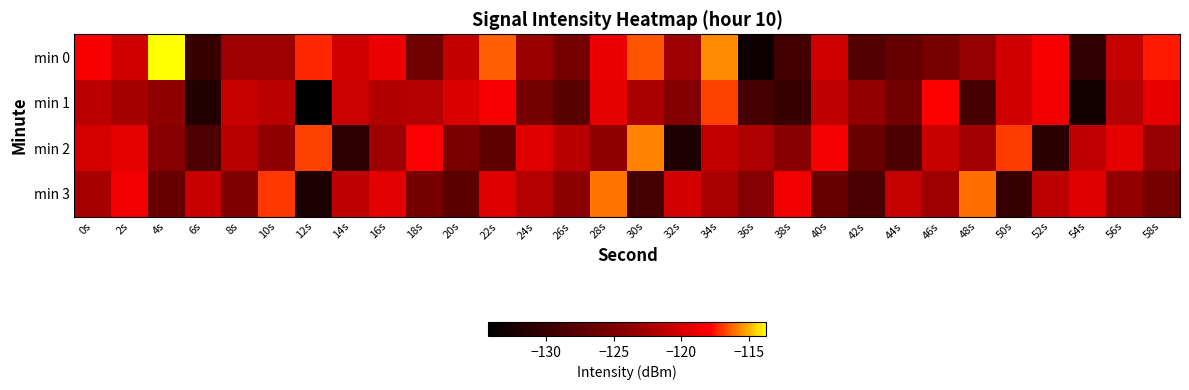

List the series in order of their peak value, highest first.

min 0, min 2, min 3, min 1